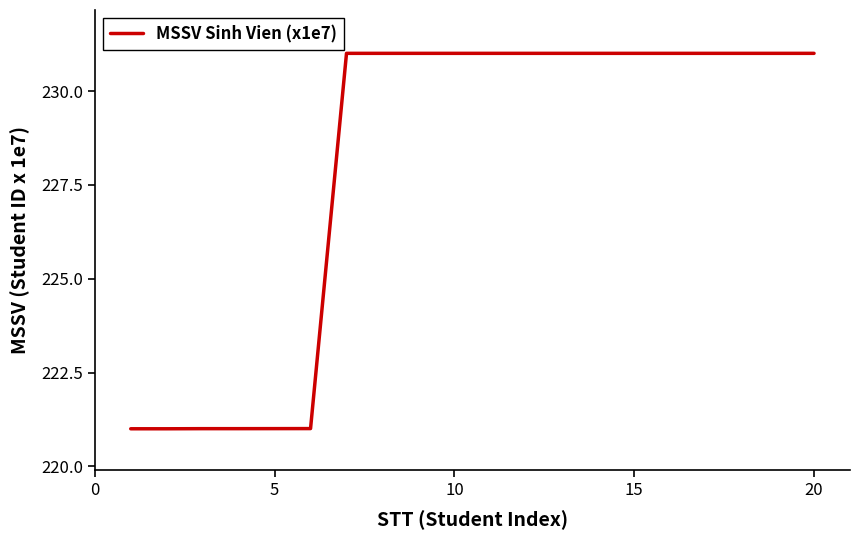

What is the difference between the maximum and minimum values?

10.0